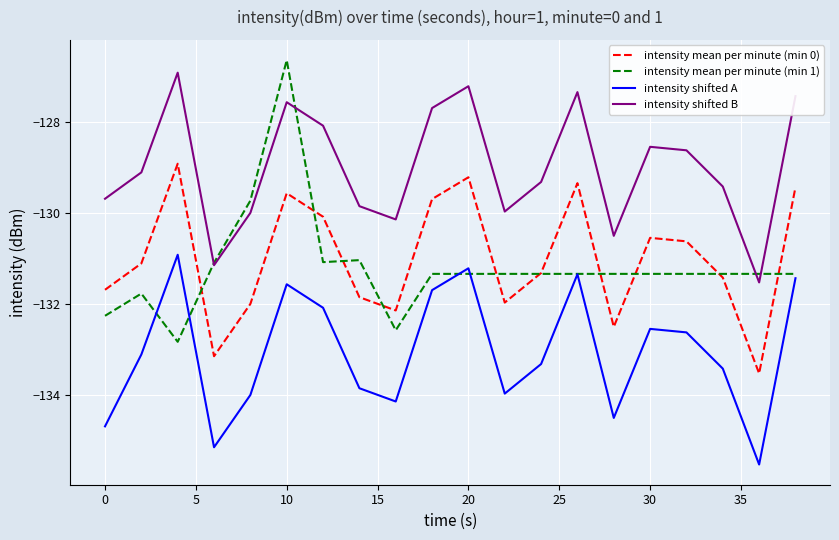

How many lines are shown in the chart?

4